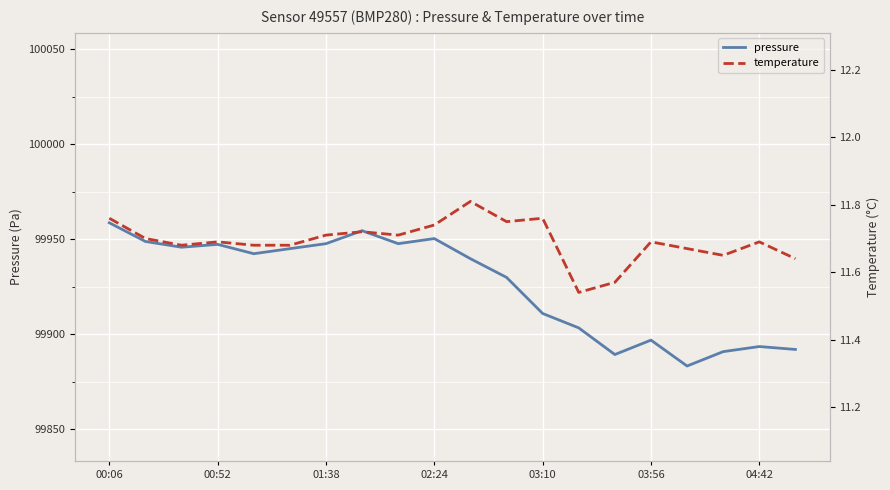

What are all the series names shown in the legend?

pressure, temperature